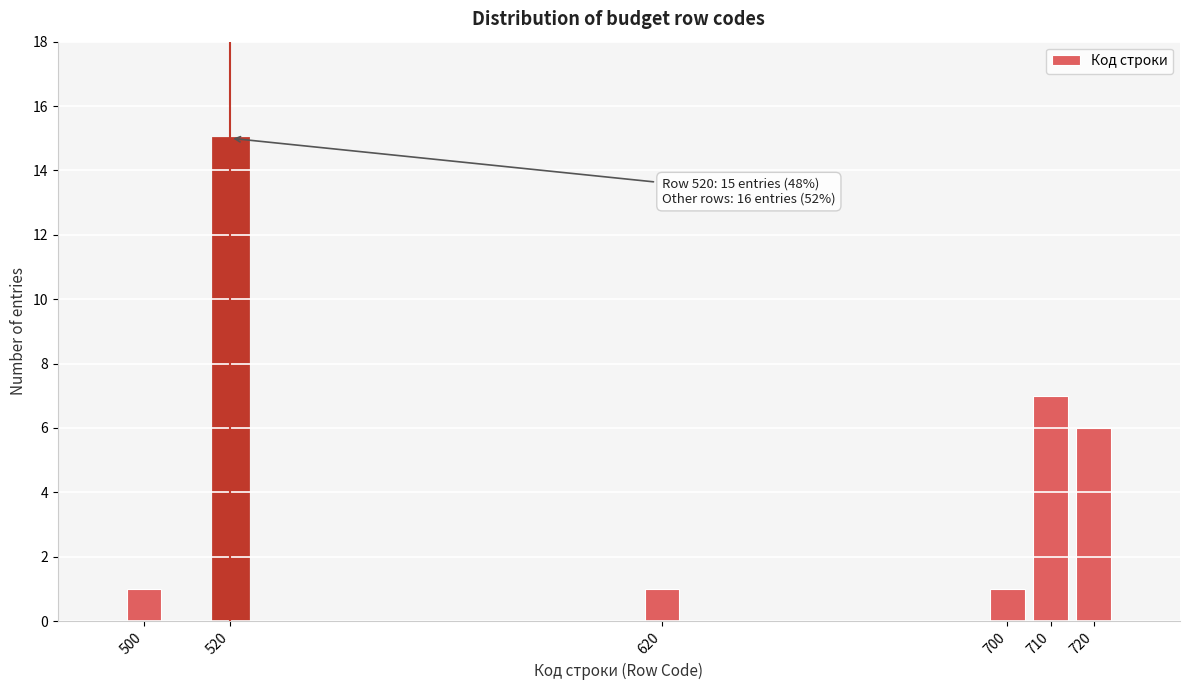

Reading right to left, extract all data points from this chart.

720=6	710=7	700=1	620=1	520=15	500=1